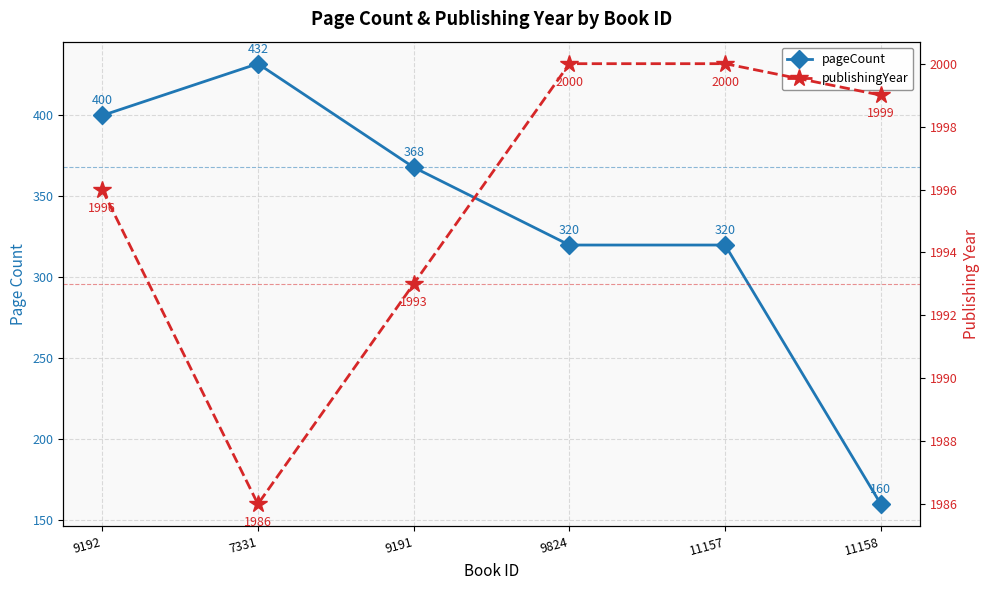

What position from the left is 9191?

3